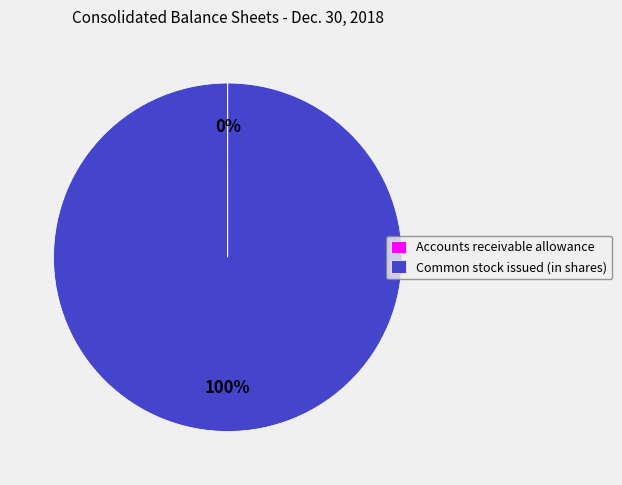

Is it true that Common stock issued (in shares) is 100% of the pie?

True